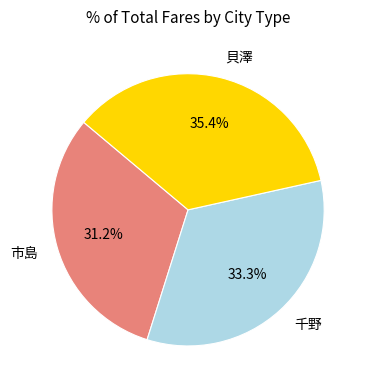

Is 貝澤 the majority of the pie?

No